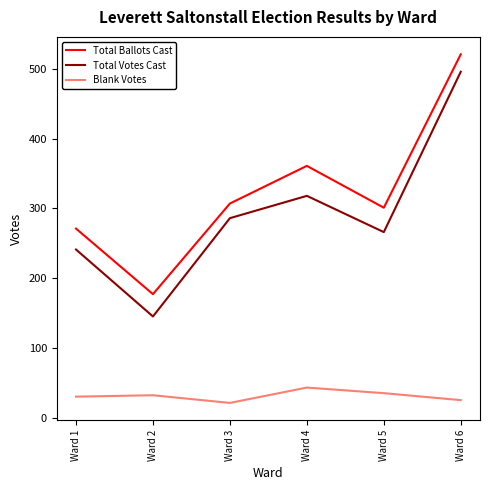

True or false: Blank Votes has more than 2 points higher than both neighbors.

False